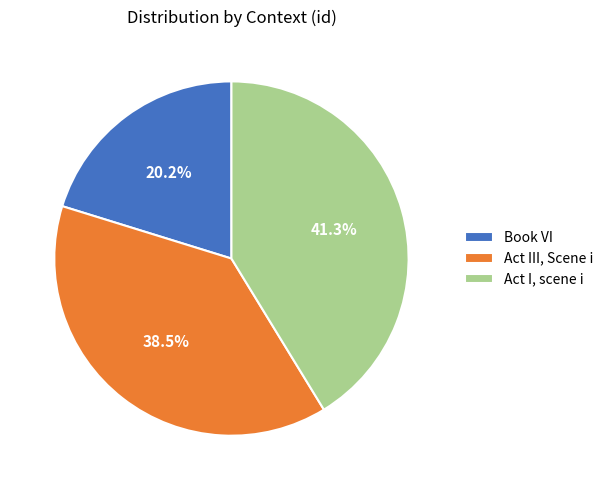

To the nearest percent, what is the average slice percentage?

33%